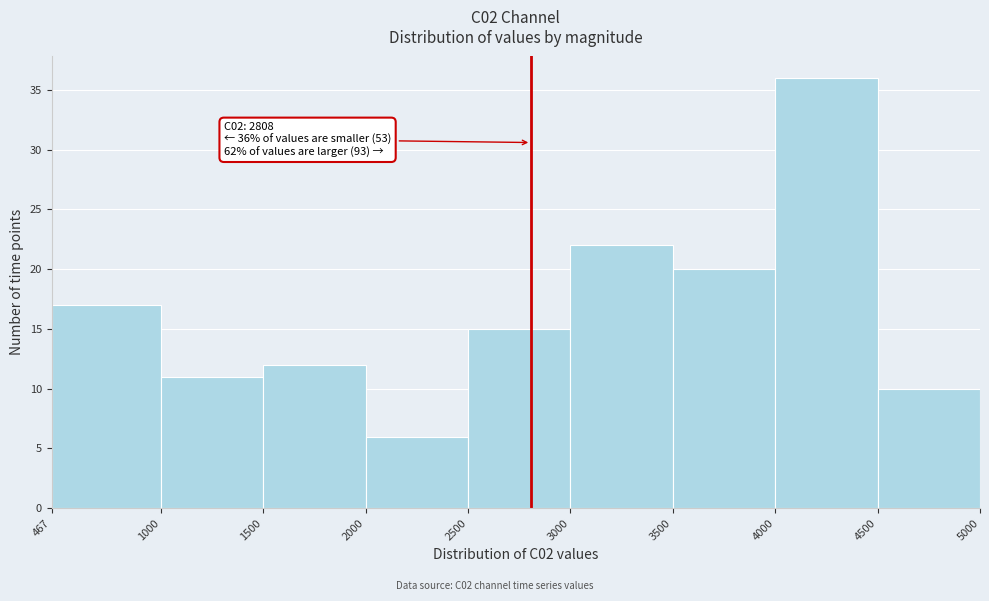

Which range on the x-axis has the tallest bar?

4000 to 4500